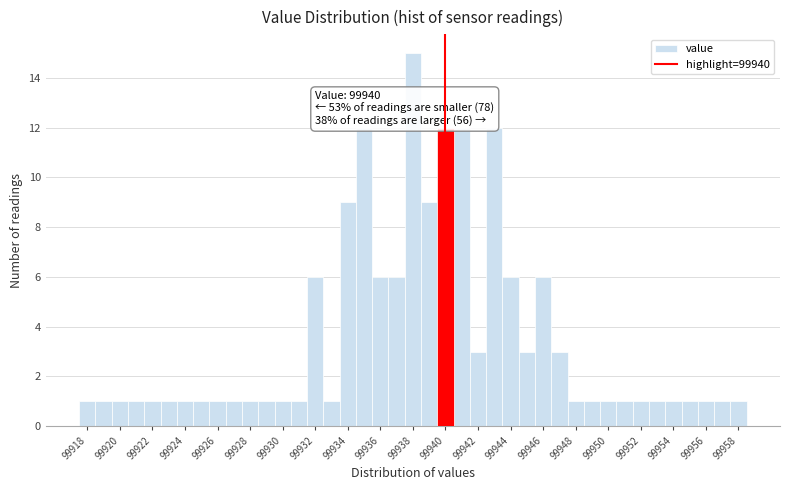

Which range on the x-axis has the tallest bar?

99937.5 to 99938.5